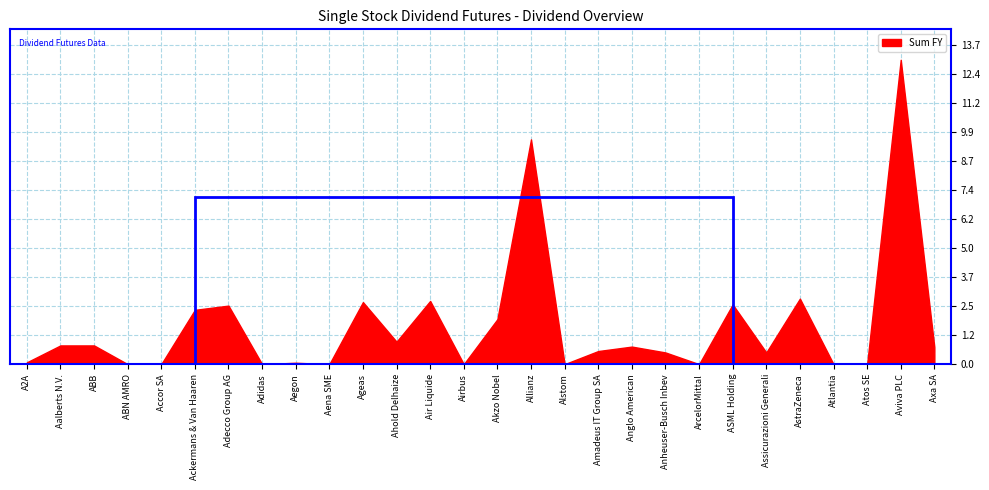

What position from the right is Anglo American?

10